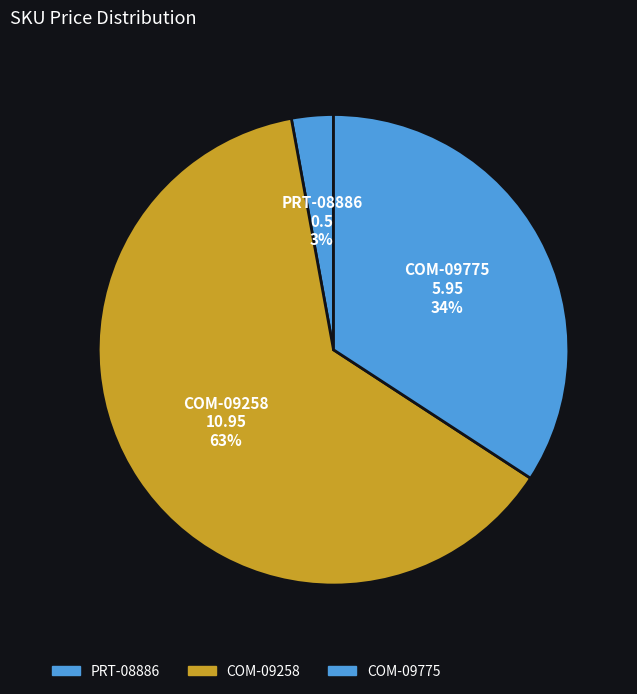

To the nearest percent, what is the difference between the largest and smallest slice percentages?

60%